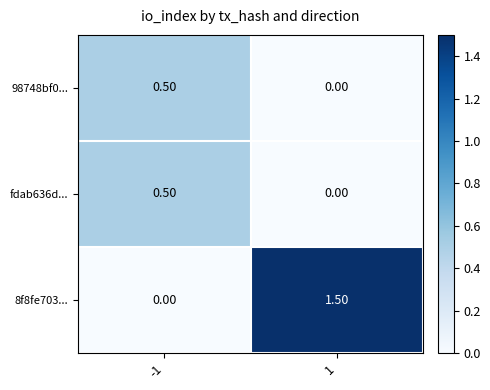

What is the sum of all fdab636d... values?

0.5